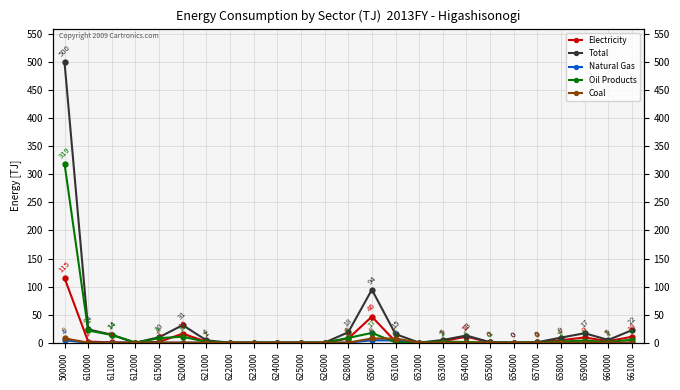

What is the average value of the Coal series?

0.9